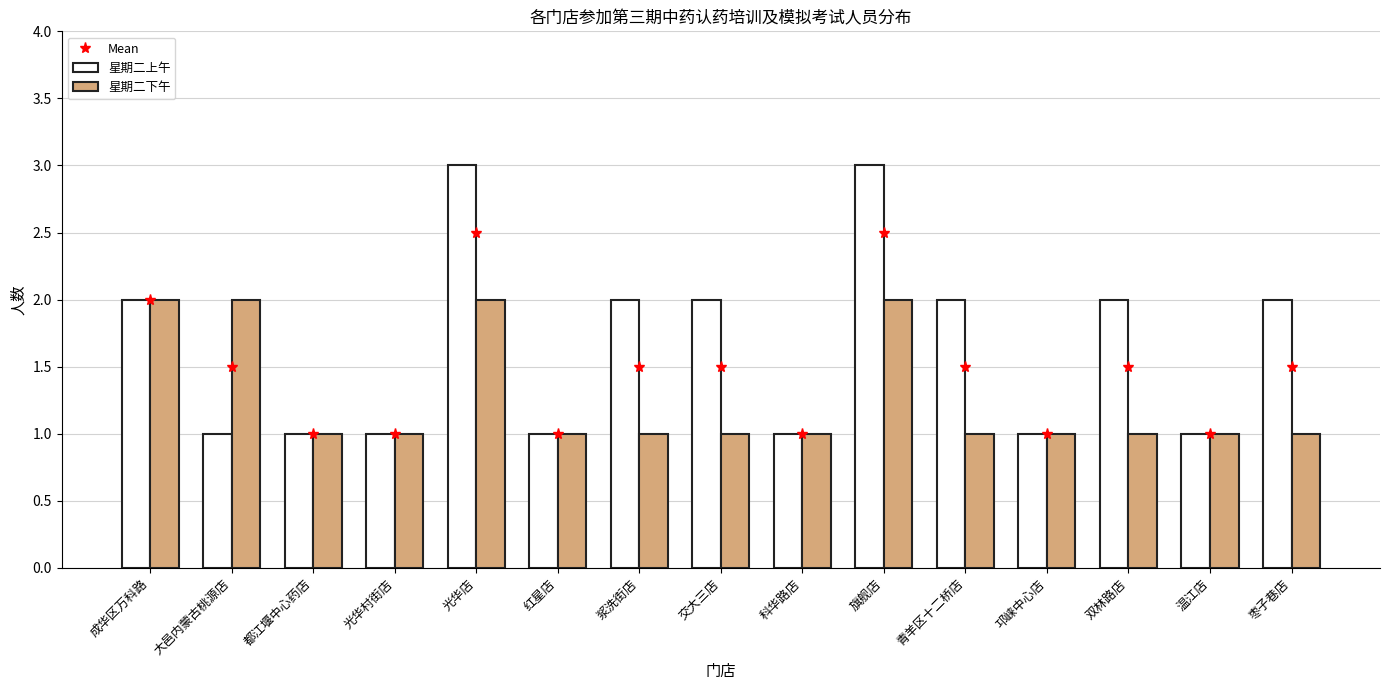

What is the average value of the 星期二上午 series?

2